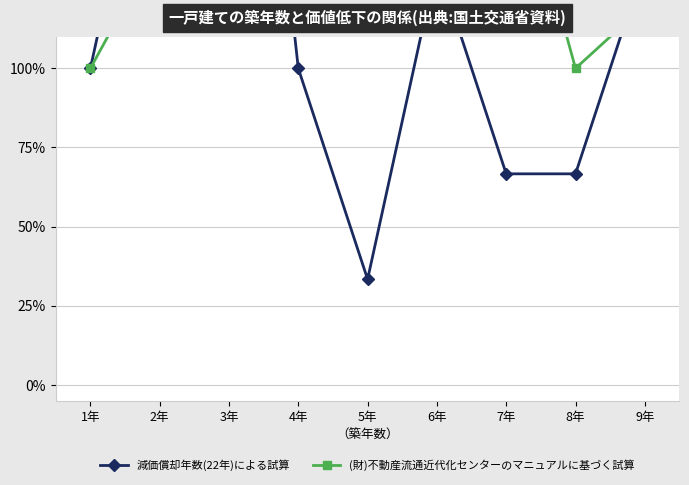

What is the difference between the maximum and second lowest values in the 減価償却年数(22年)による試算 series?

233.3